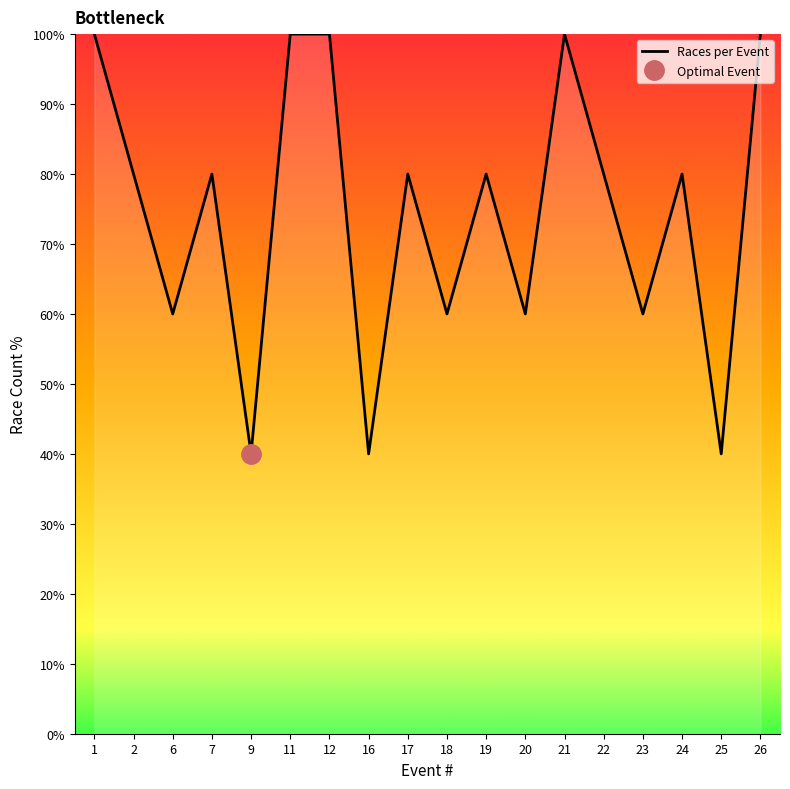

Where is the data nearest to the value 70?

2